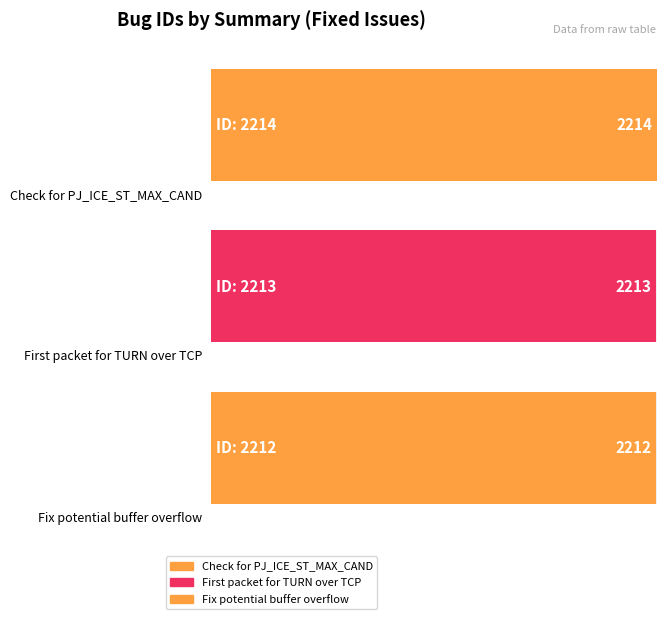

What position from the right is First packet for TURN over TCP?

2